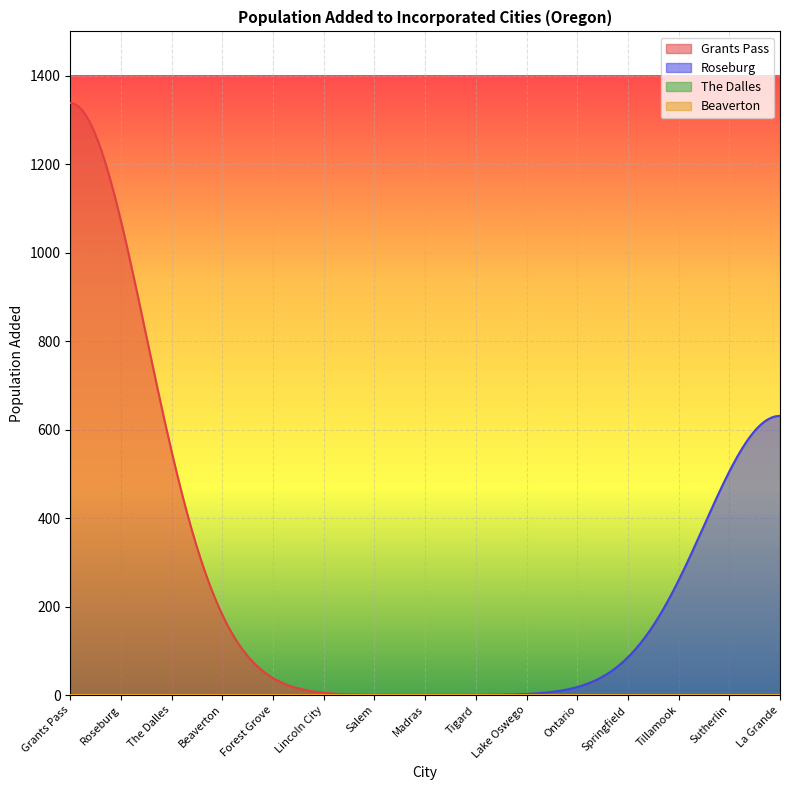

The Grants Pass series shows 7 at Lincoln City. True or false?

False